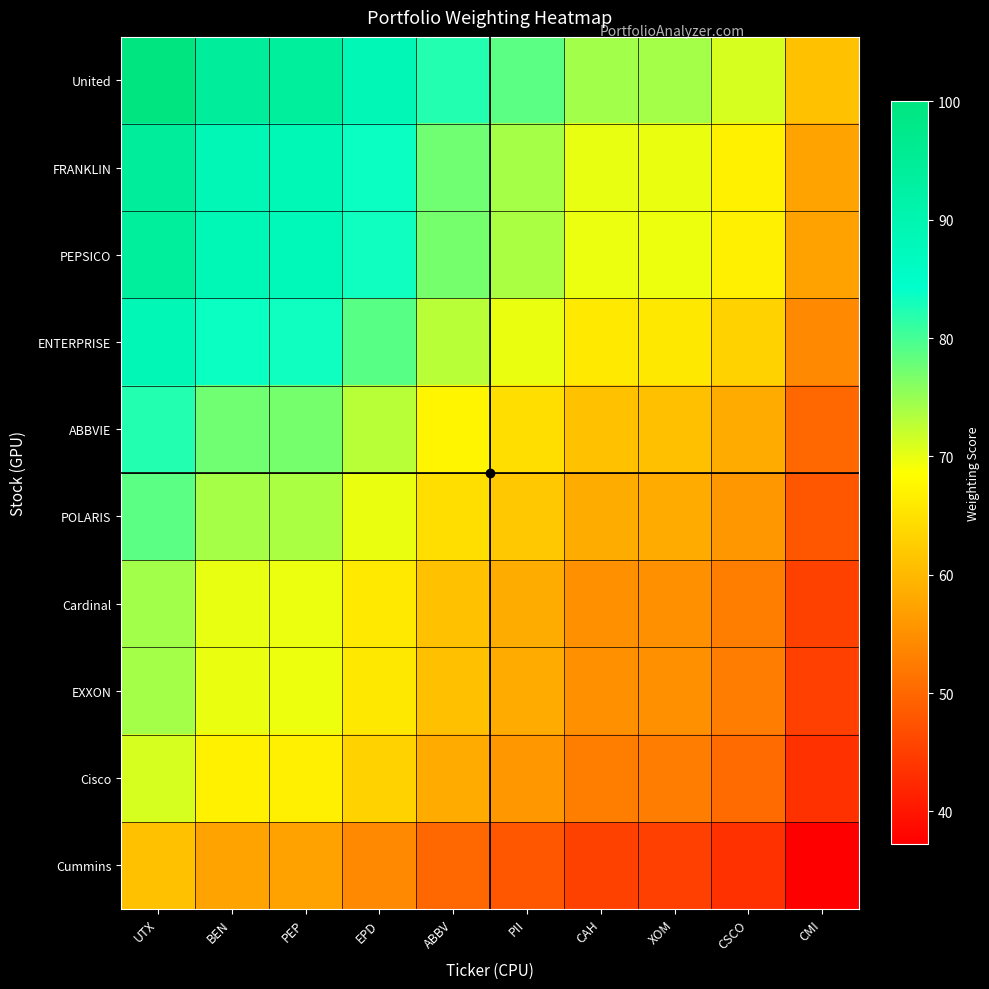

Which series has the largest total across all categories?

United